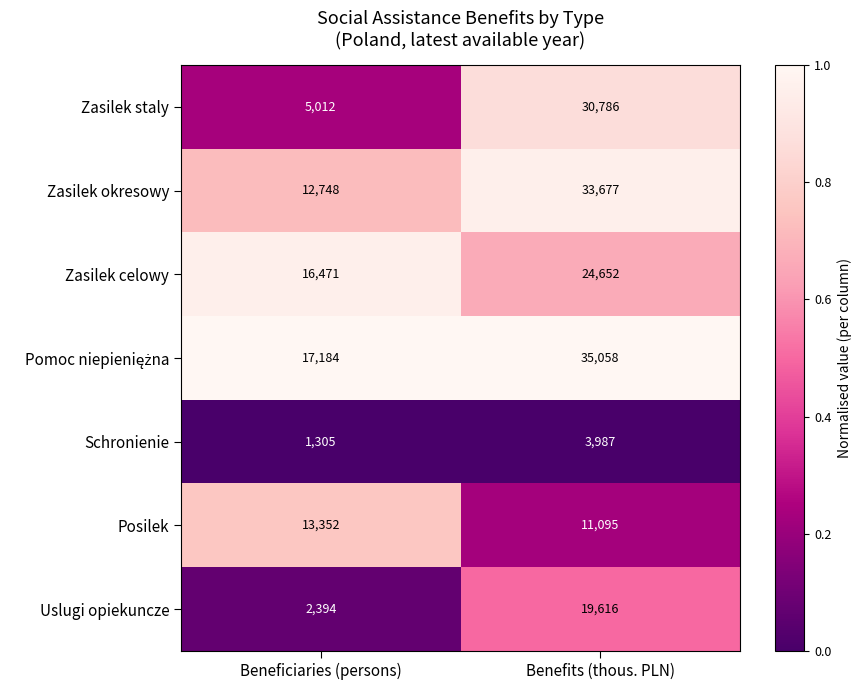

What value does the Posilek series have at Benefits (thous. PLN)?

11095